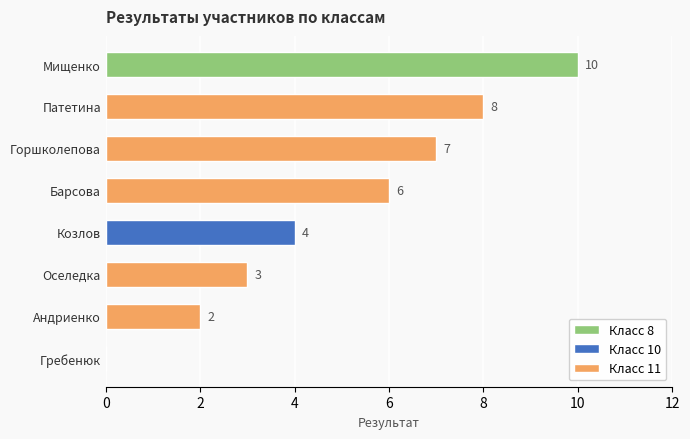

What is the maximum value for Класс 11?

8